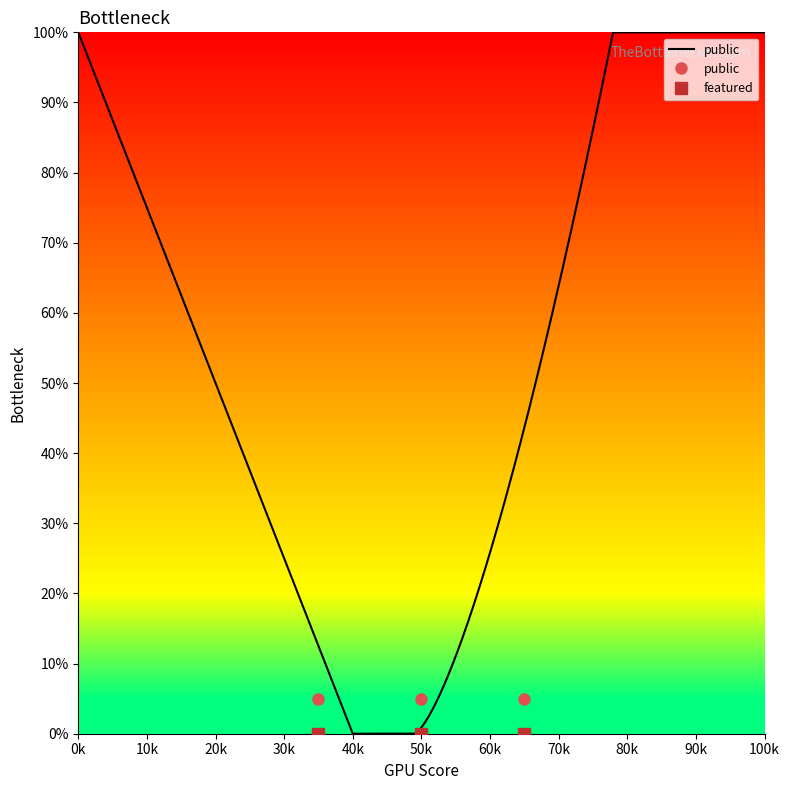

Is the value of featured at 20k greater than the value of public at 10k?

No